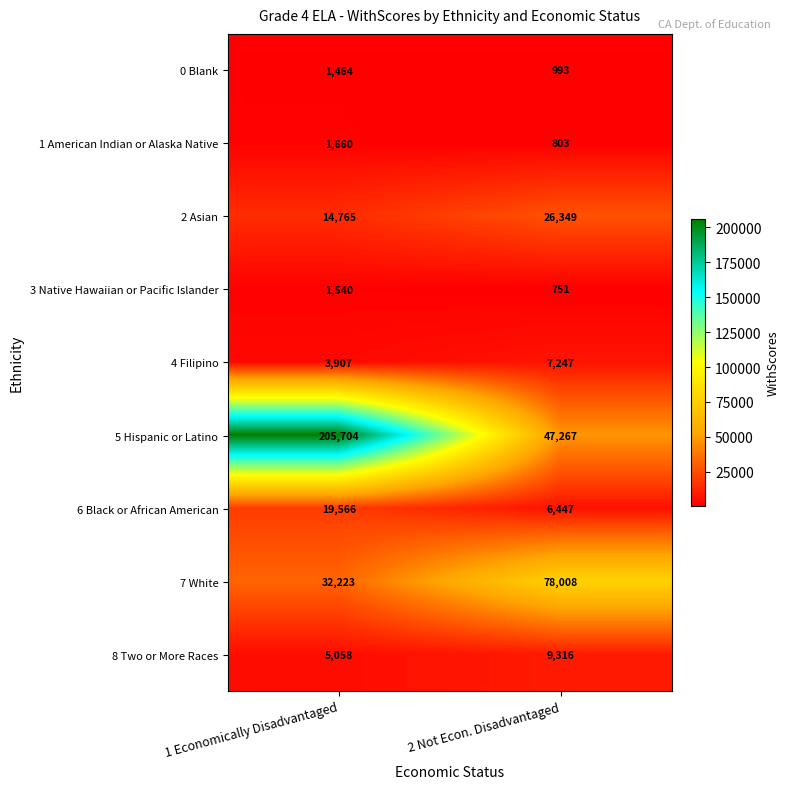

Reading left to right, transcribe all the data shown in this chart.

0 Blank: 1464	993
1 American Indian or Alaska Native: 1660	803
2 Asian: 14765	26349
3 Native Hawaiian or Pacific Islander: 1540	751
4 Filipino: 3907	7247
5 Hispanic or Latino: 205704	47267
6 Black or African American: 19566	6447
7 White: 32223	78008
8 Two or More Races: 5058	9316